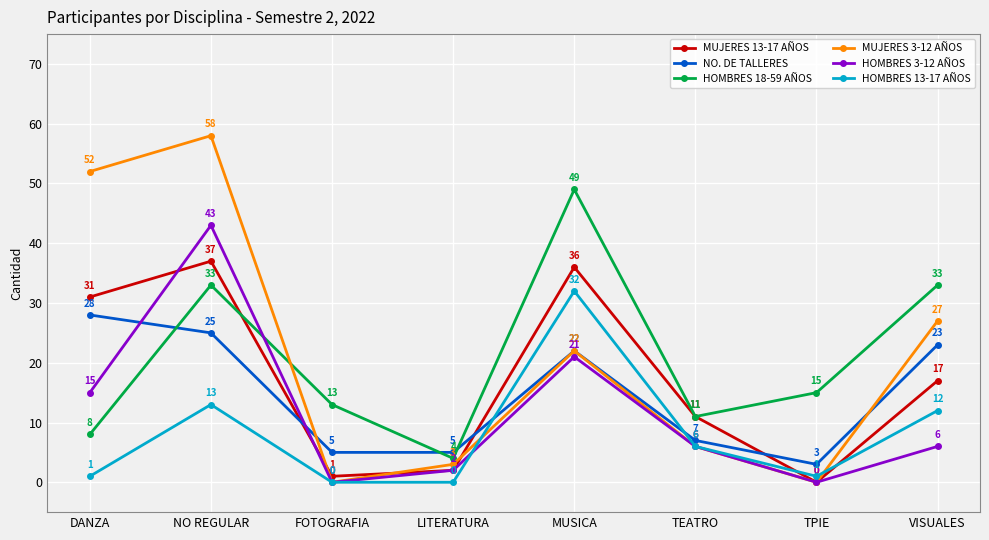

At which category is the sum across all series the highest?

NO REGULAR